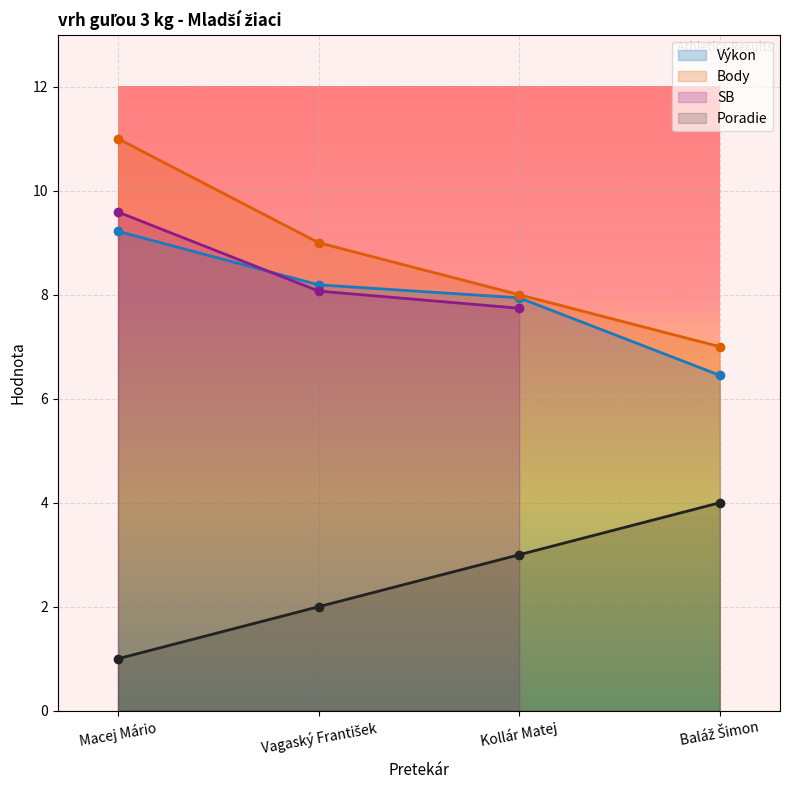

True or false: Body has more than 0 points higher than both neighbors.

False